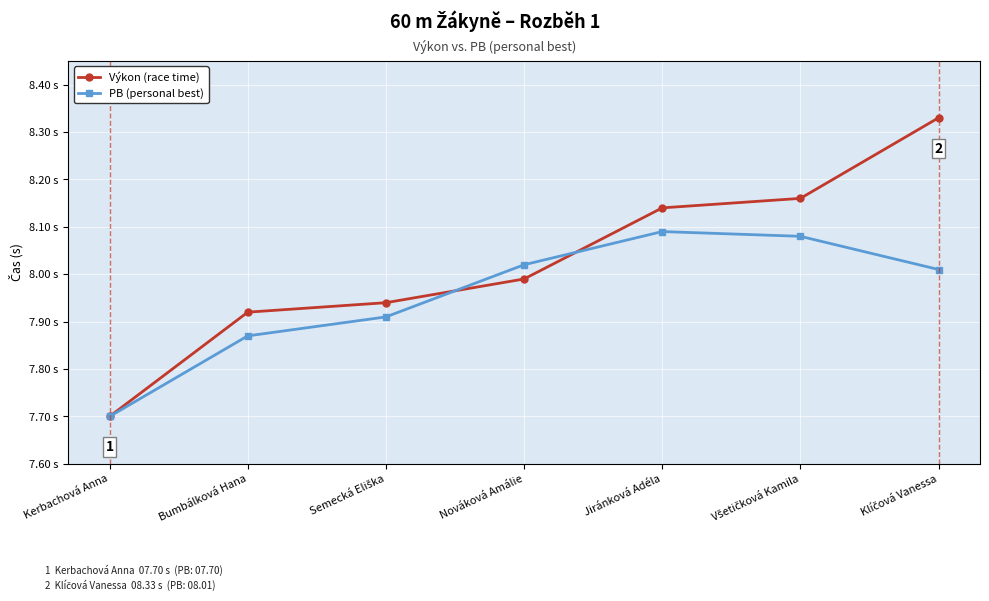

Is this an area chart (filled region under the line)?

No